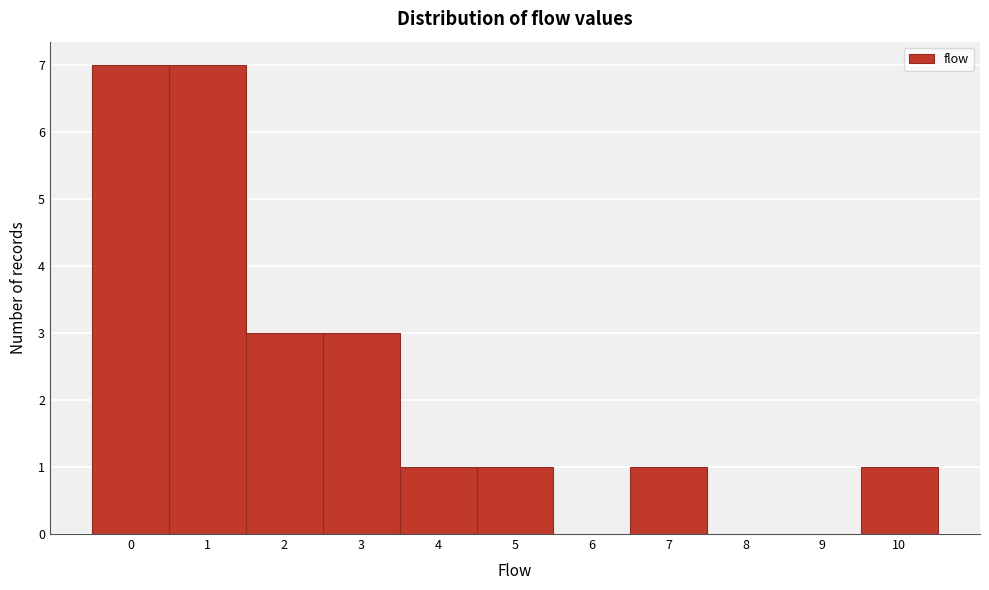

Reading right to left, transcribe all the data shown in this chart.

10=1	9=0	8=0	7=1	6=0	5=1	4=1	3=3	2=3	1=7	0=7